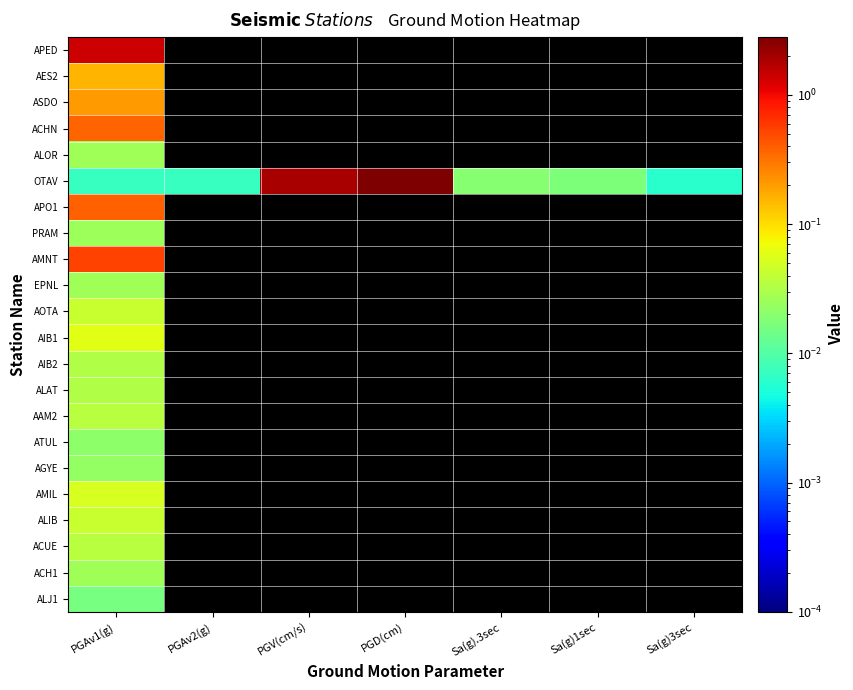

Where is OTAV nearest to the value 1?

PGV(cm/s)